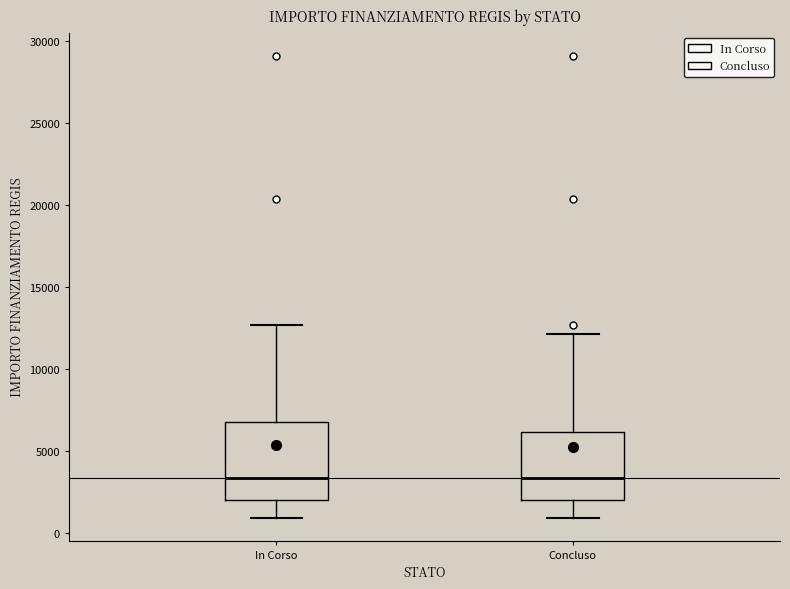

Where does the median line of the box for In Corso sit on the y-axis? The values are not printed on the chart, so give them approximately, as read against the axis.

3500